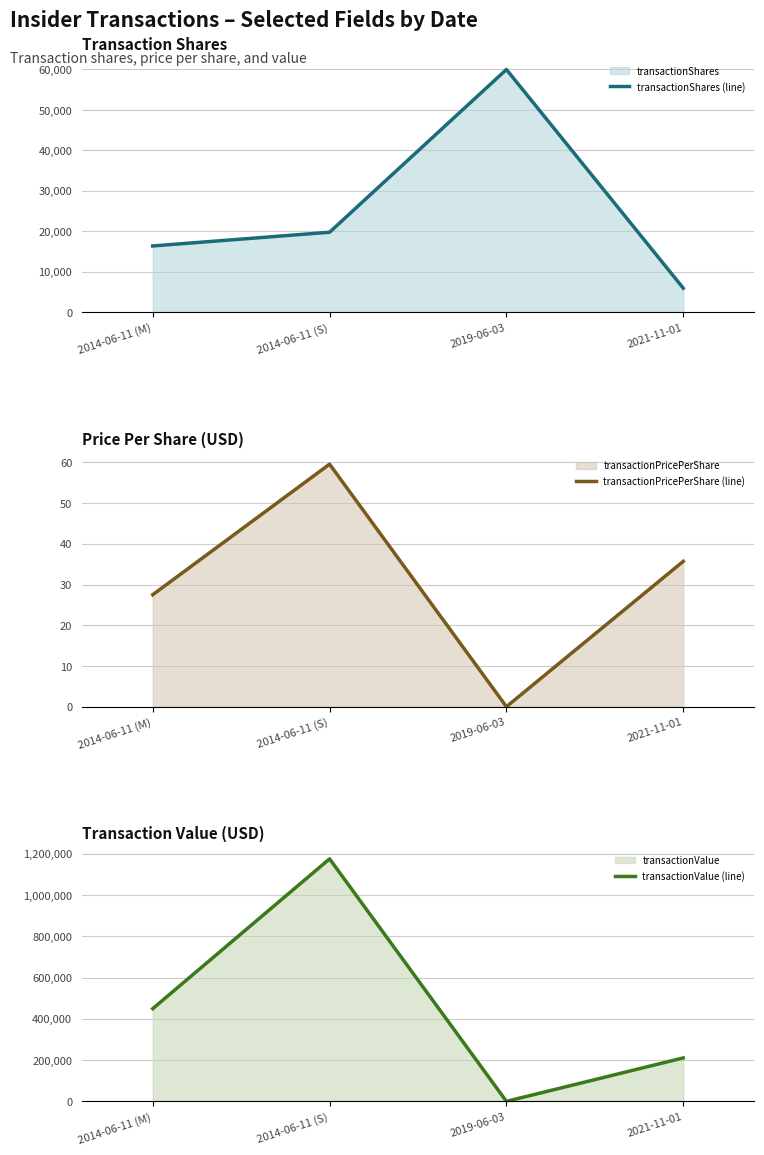

Where does the transactionShares (line) series first go above 19733?

2019-06-03